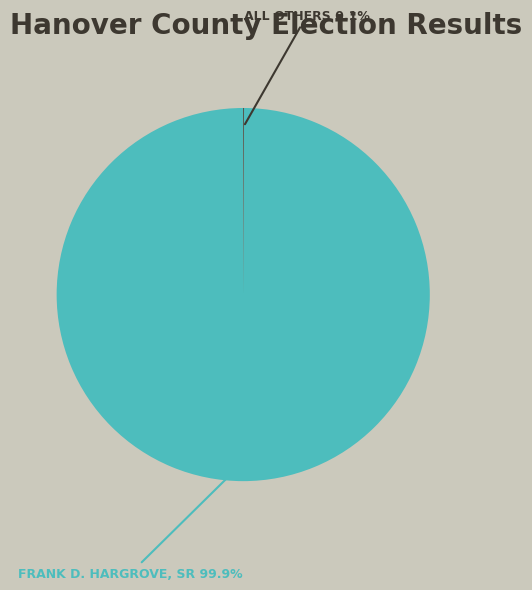

Is there any slice that represents more than half of the pie?

Yes